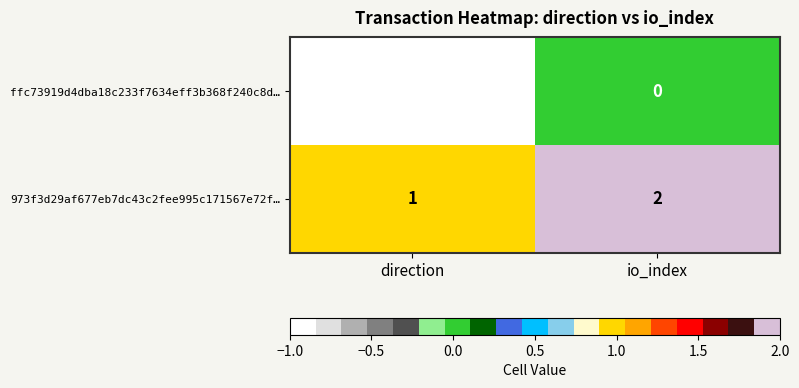

At which category is the sum across all series the highest?

io_index